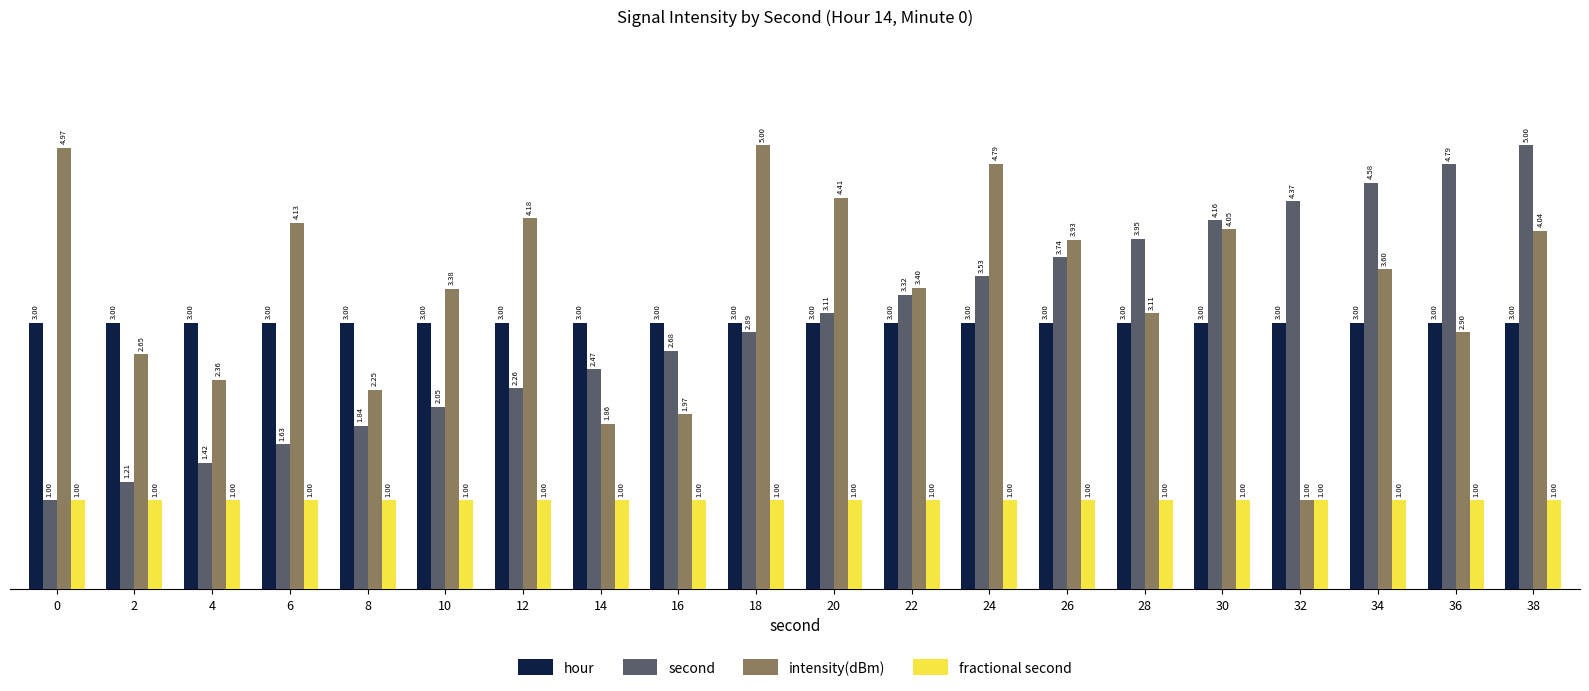

What is the average value of the hour series?

3.0